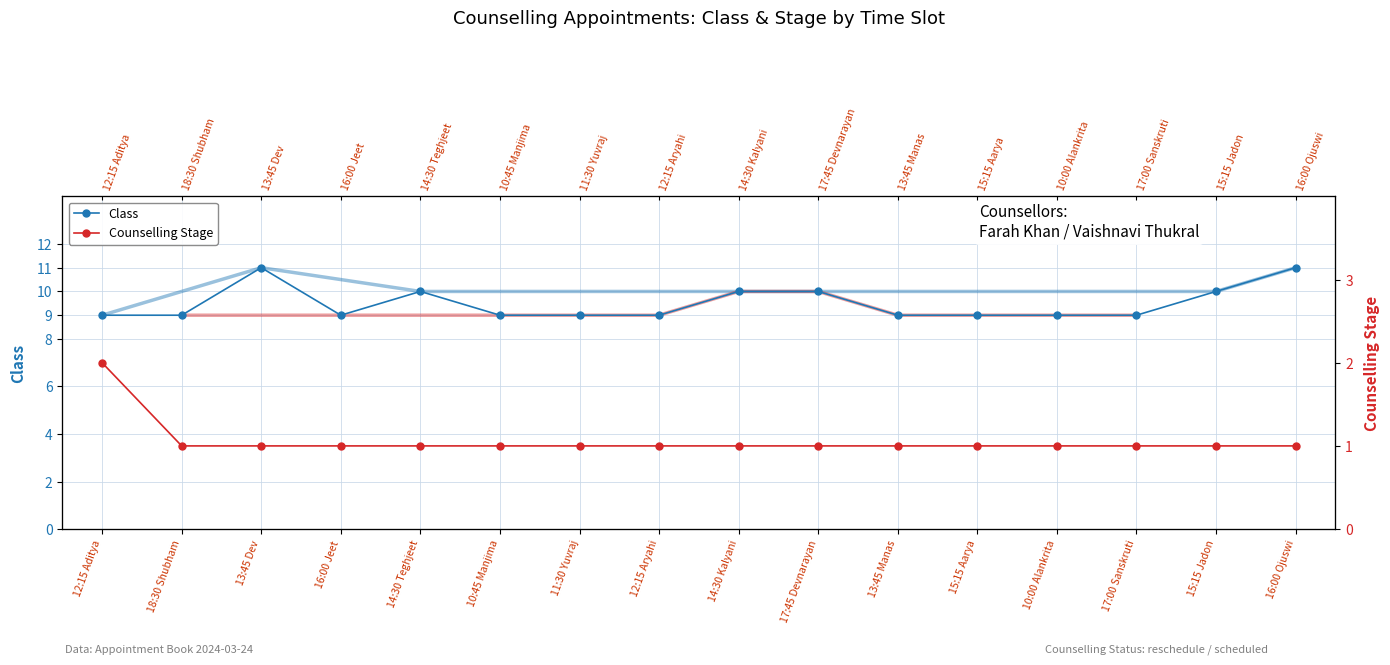

Rank the series at 17:45 Devnarayan from highest to lowest value.

Class, Counselling Stage